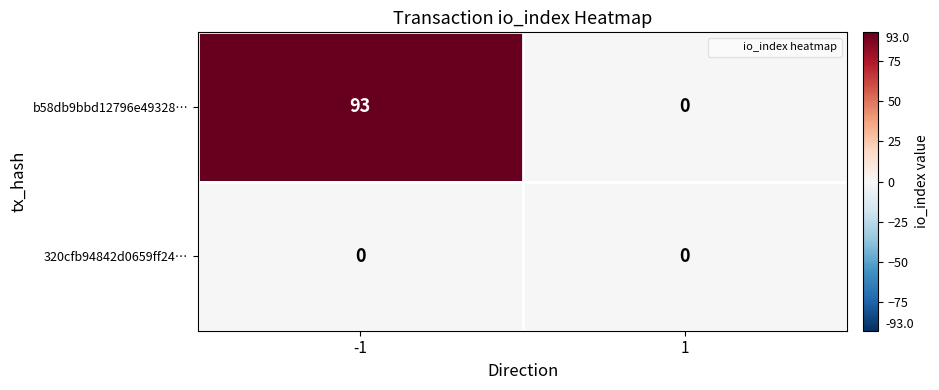

What is the total value across all series at -1?

93